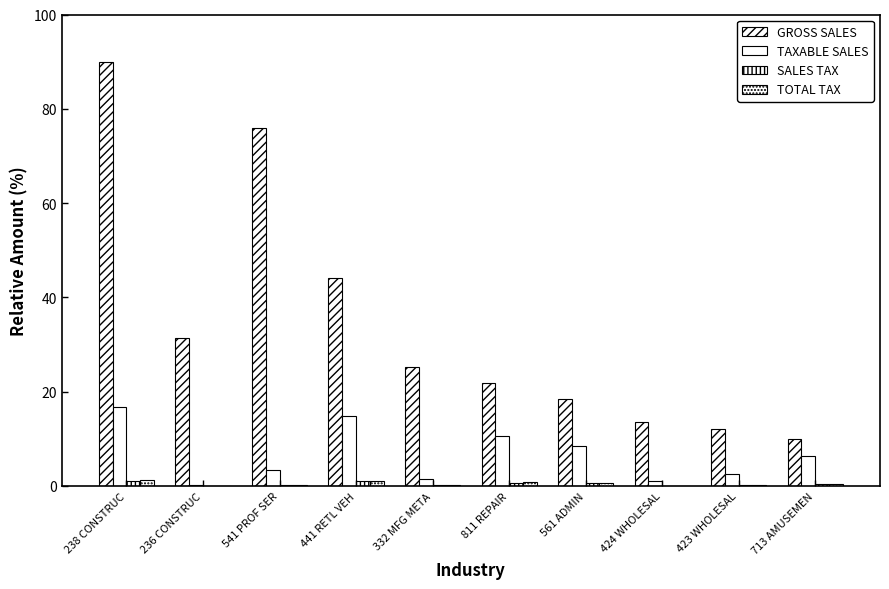

What is the total value across all series at 332 MFG META?

26.9